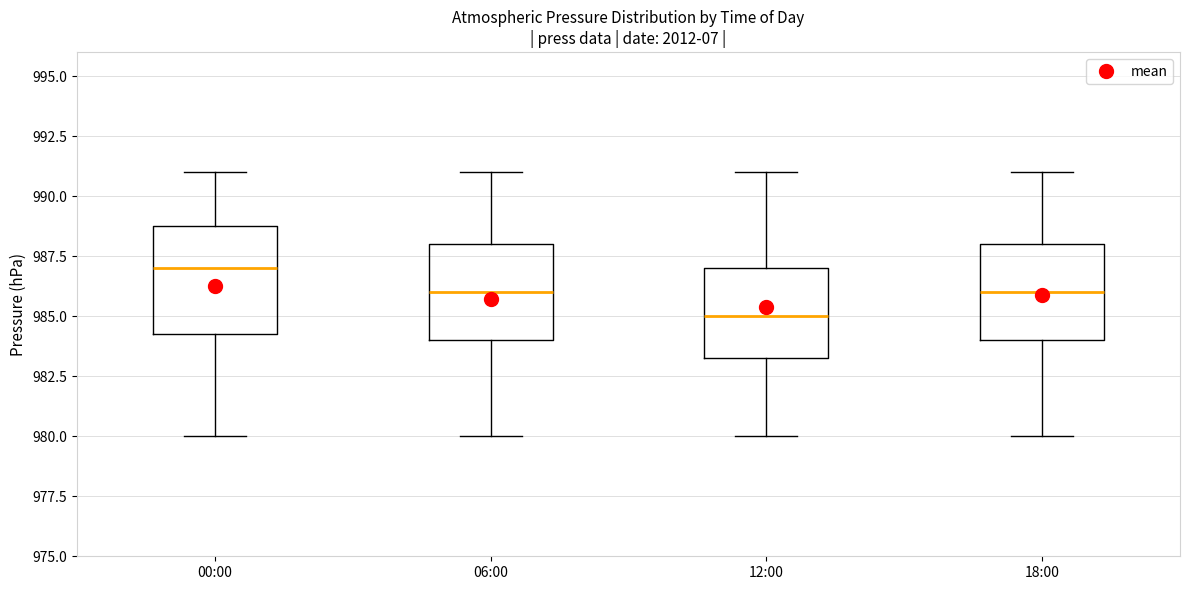

Which box's median line is the highest?

00:00